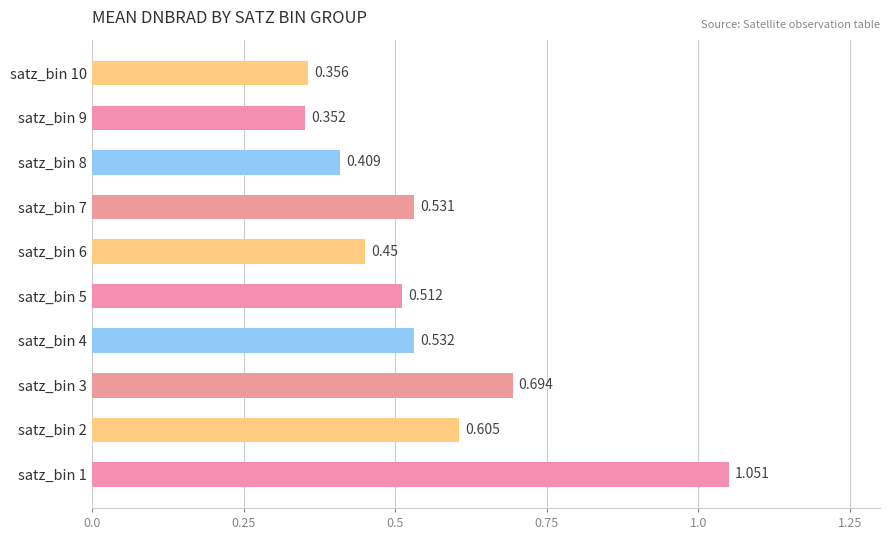

Rank the categories by value from lowest to highest.

satz_bin 9, satz_bin 10, satz_bin 8, satz_bin 6, satz_bin 5, satz_bin 7, satz_bin 4, satz_bin 2, satz_bin 3, satz_bin 1